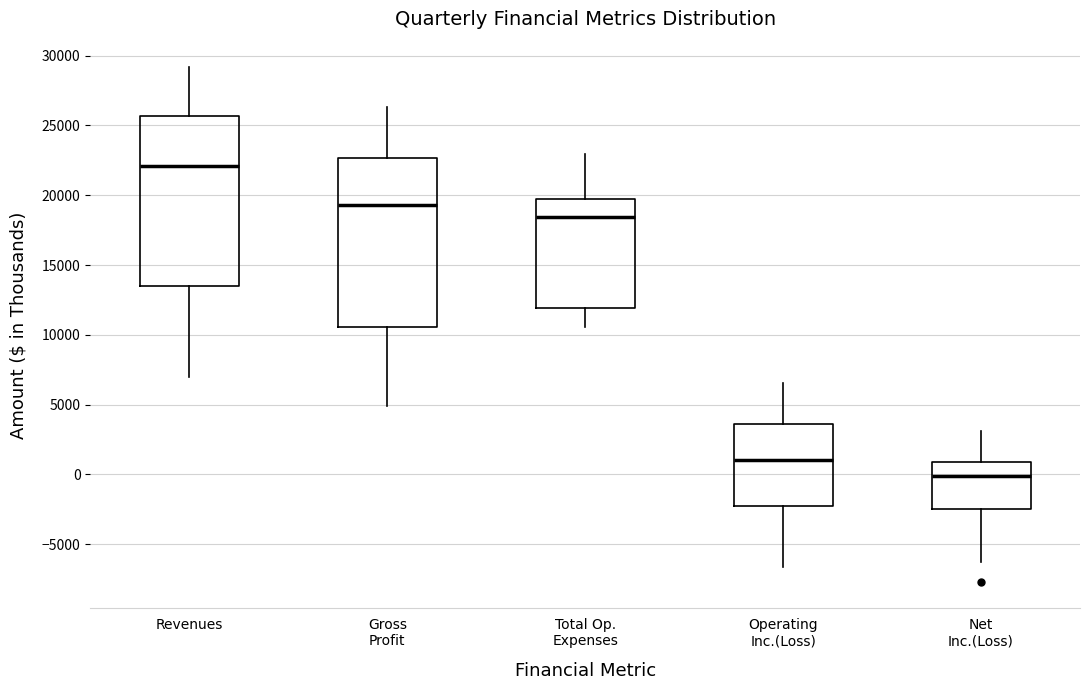

Reading left to right, transcribe this box plot: for each box, give where its median line is, the range the box spans, and where its two whiskers end, as read against the y-axis. The values are not printed on the chart, so give them approximately, as read against the axis.

Revenues: median 22000, box 13500 to 25500, whiskers 7000 to 29000
Gross Profit: median 19500, box 10500 to 22500, whiskers 5000 to 26500
Total Op. Expenses: median 18500, box 12000 to 19500, whiskers 10500 to 23000
Operating Inc.(Loss): median 1000, box -2000 to 3500, whiskers -6500 to 6500
Net Inc.(Loss): median 0, box -2500 to 1000, whiskers -6500 to 3000